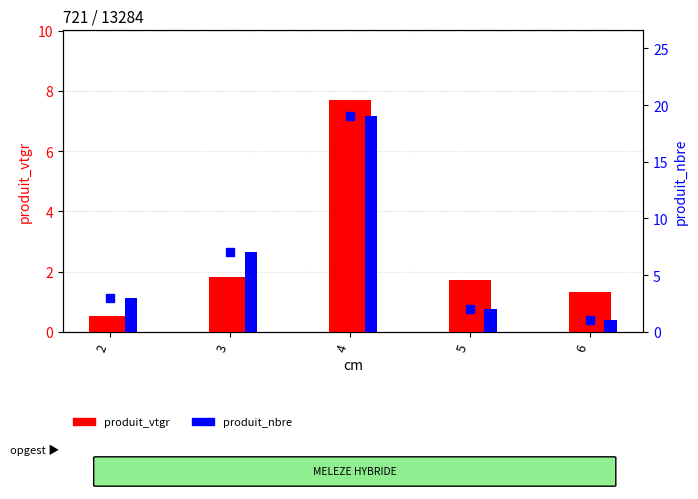

How many data points in produit_vtgr are above 1?

4